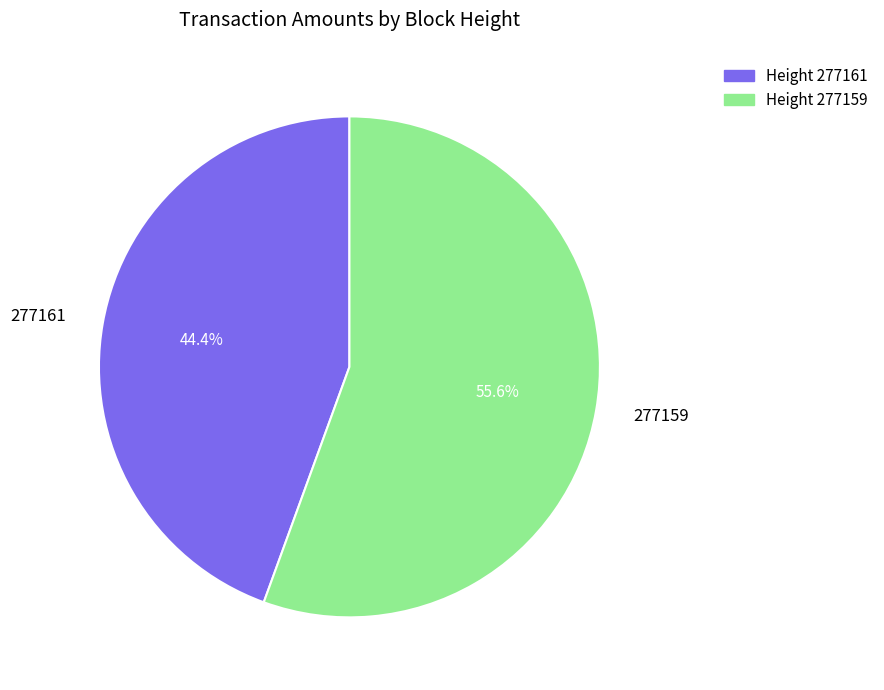

The 277159 slice represents 41% of the pie. True or false?

False